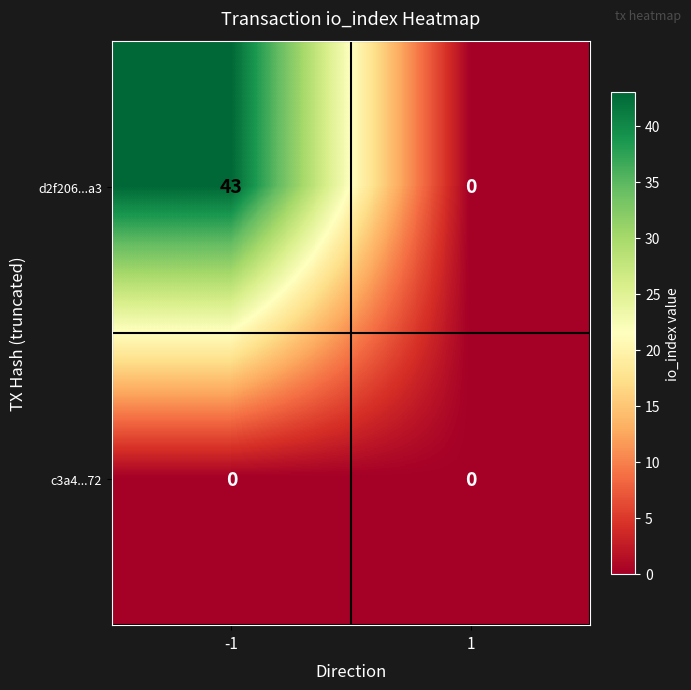

Which series has the largest total across all categories?

d2f206...a3